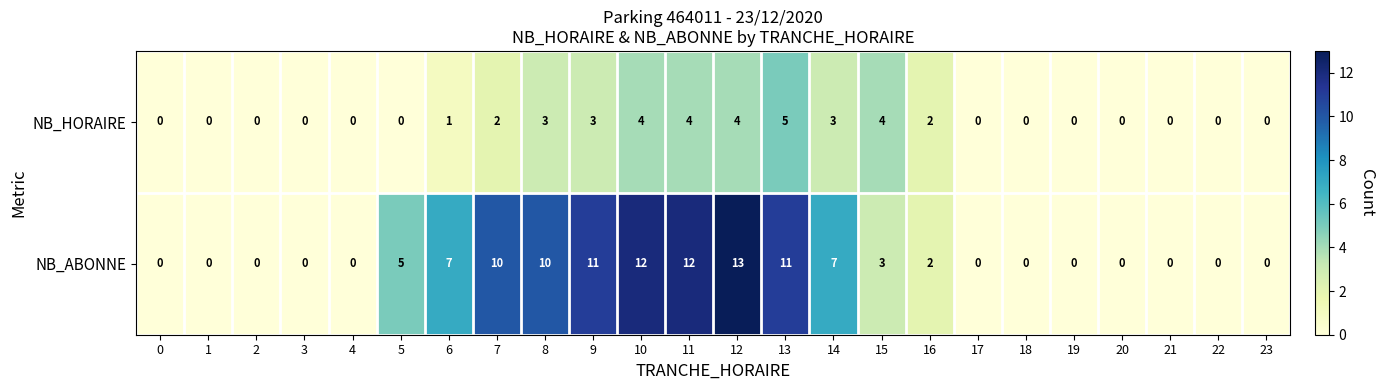

What is the spread (max minus min) of values at 6?

6